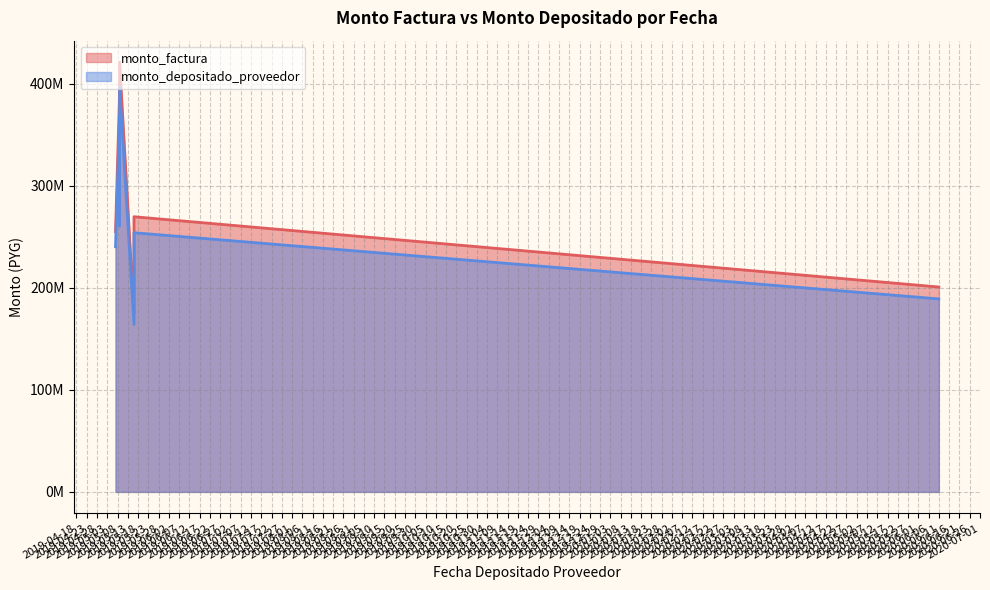

What is the label of the 7th point from the right?

2020-06-11